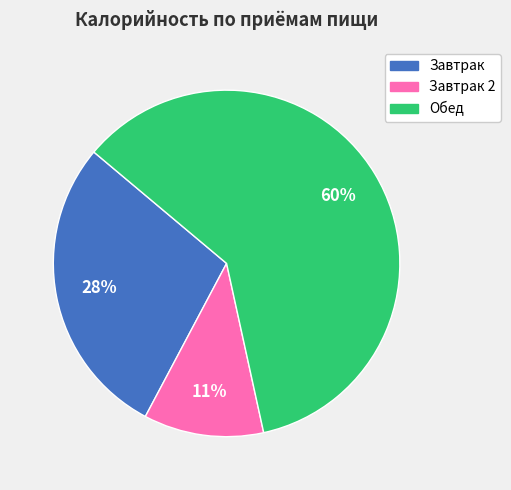

How many segments does this pie chart have?

3